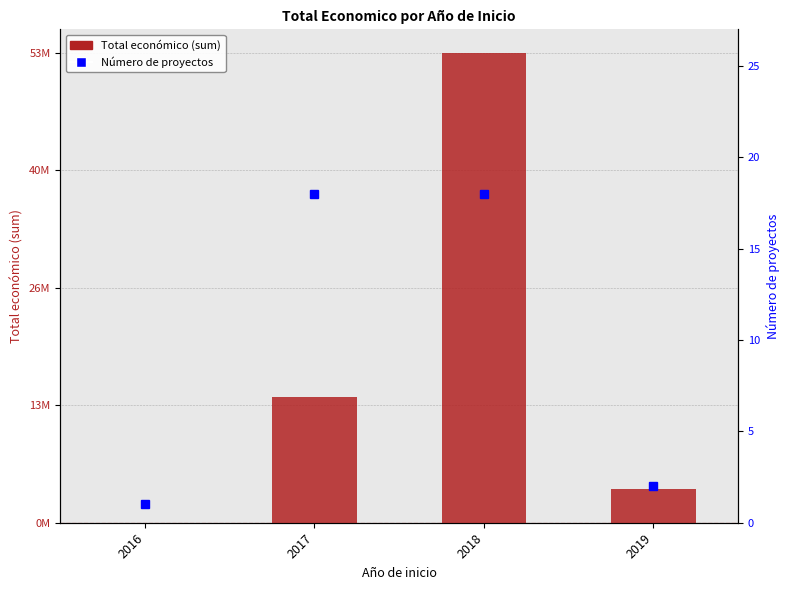

What is the difference between the highest and lowest values at 2018?

52775785